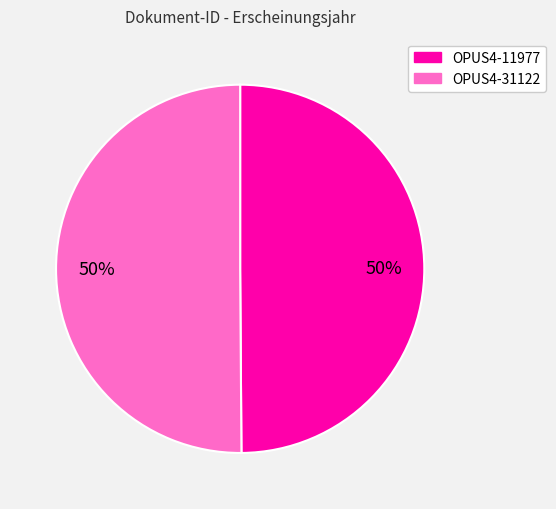

Approximately how many times larger is the value at OPUS4-31122 compared to OPUS4-11977?

1.0